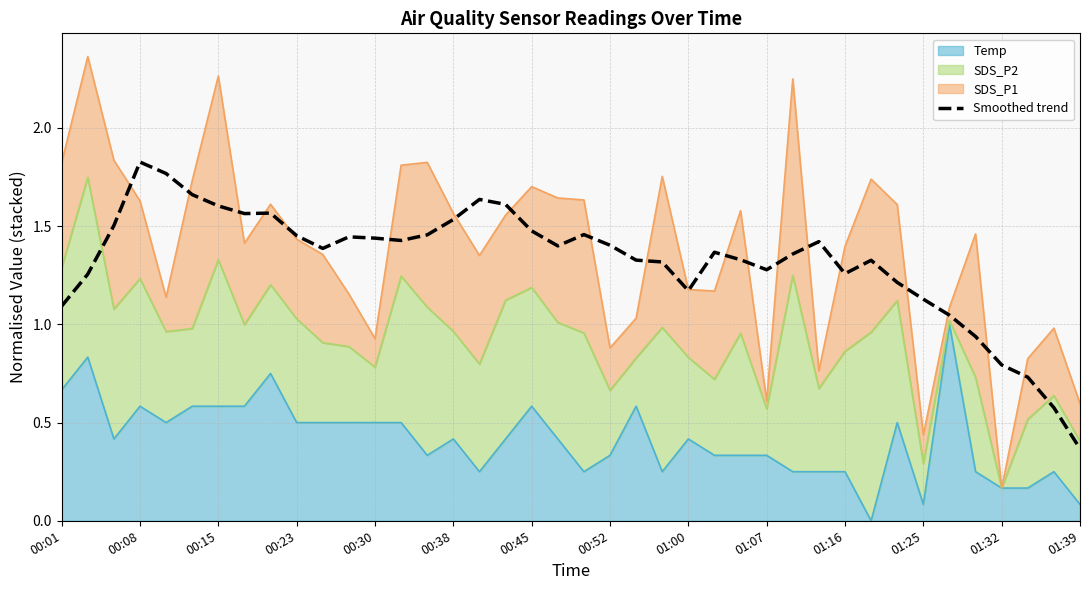

What is the difference between the second highest and minimum values?

1.4